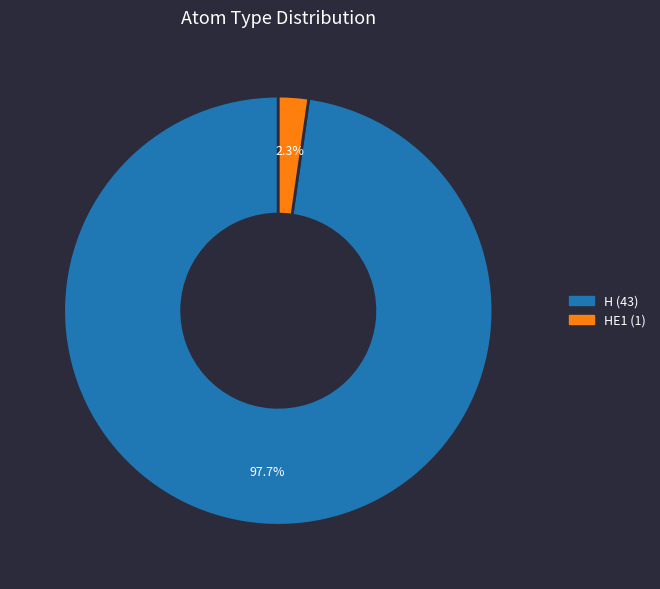

Is there any slice that represents more than half of the pie?

Yes